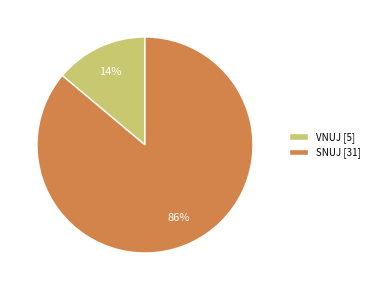

To the nearest percent, what portion does VNUJ represent?

14%